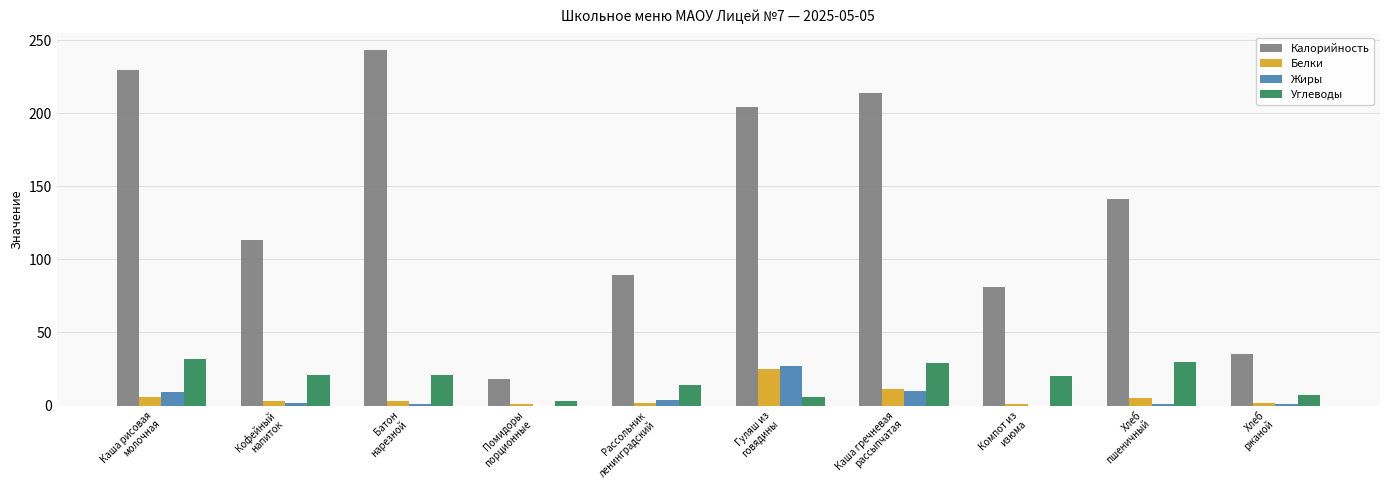

Which series has the largest range (max minus min)?

Калорийность